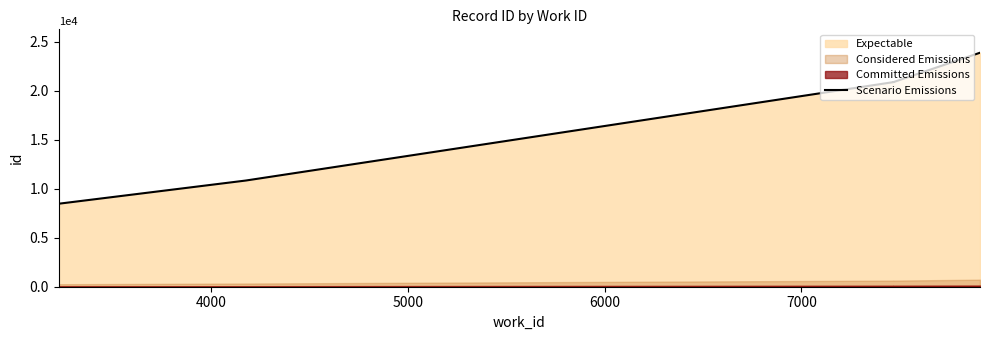

What is the value of the 5th point from the left?

20892